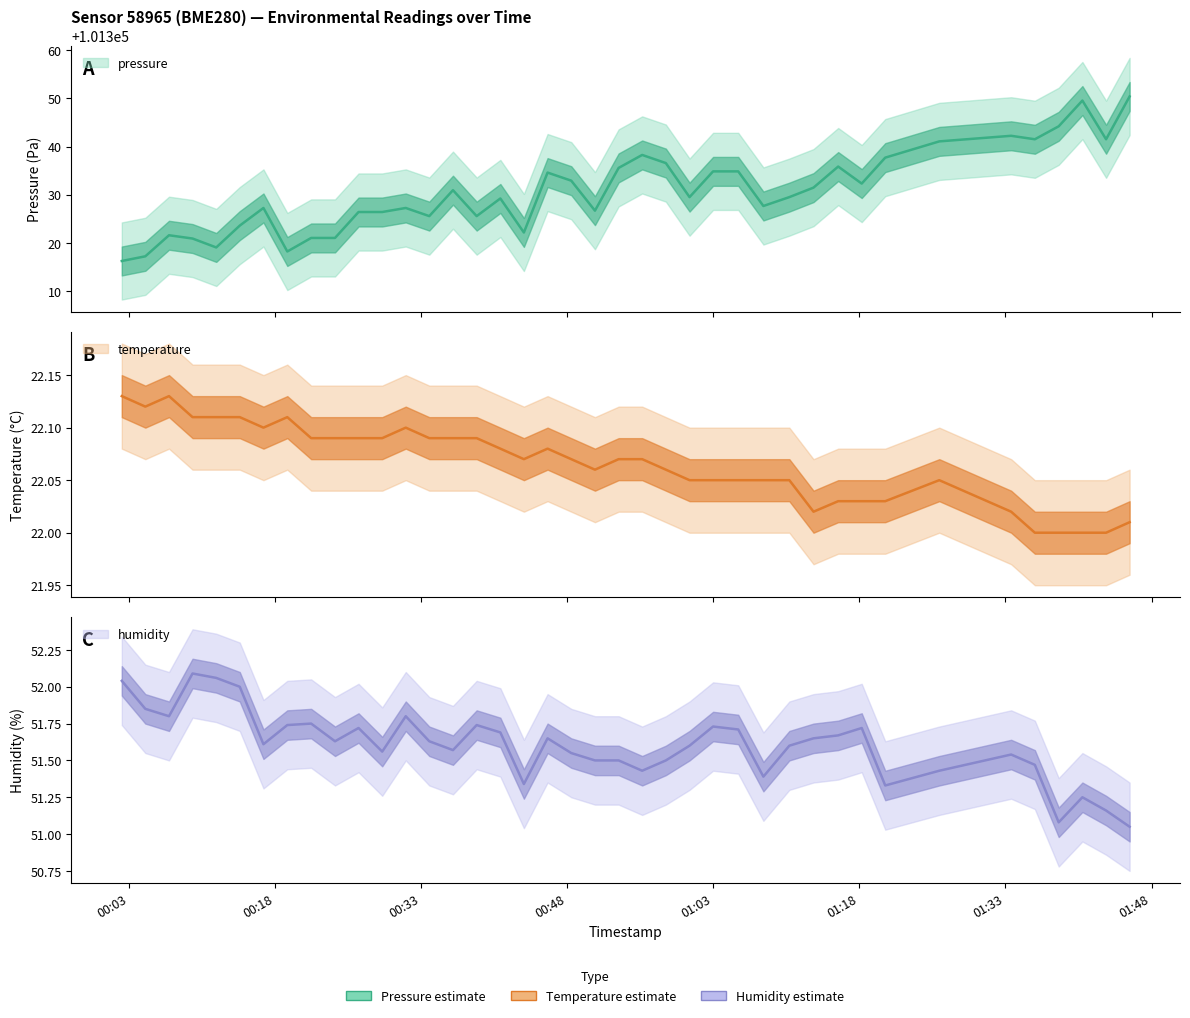

Where is the first local maximum for humidity?

2023-07-20T00:09:30